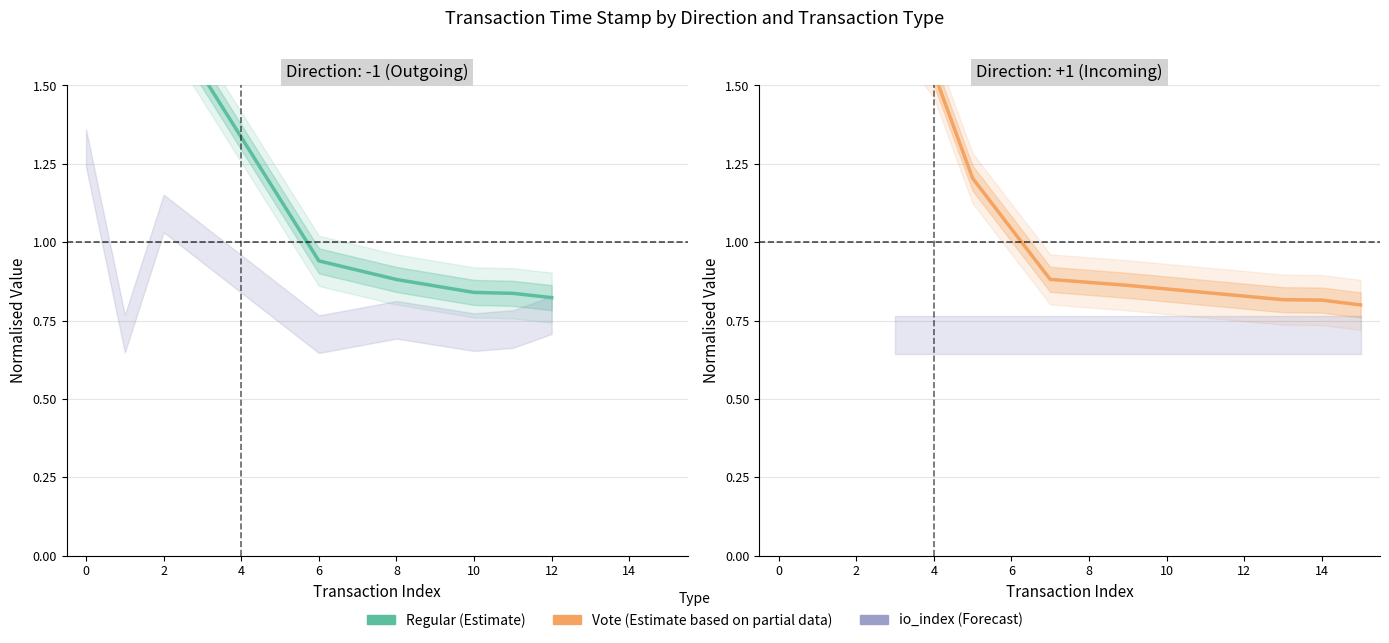

How many Vote (Partial Estimate) values are between 0 and 1?

5